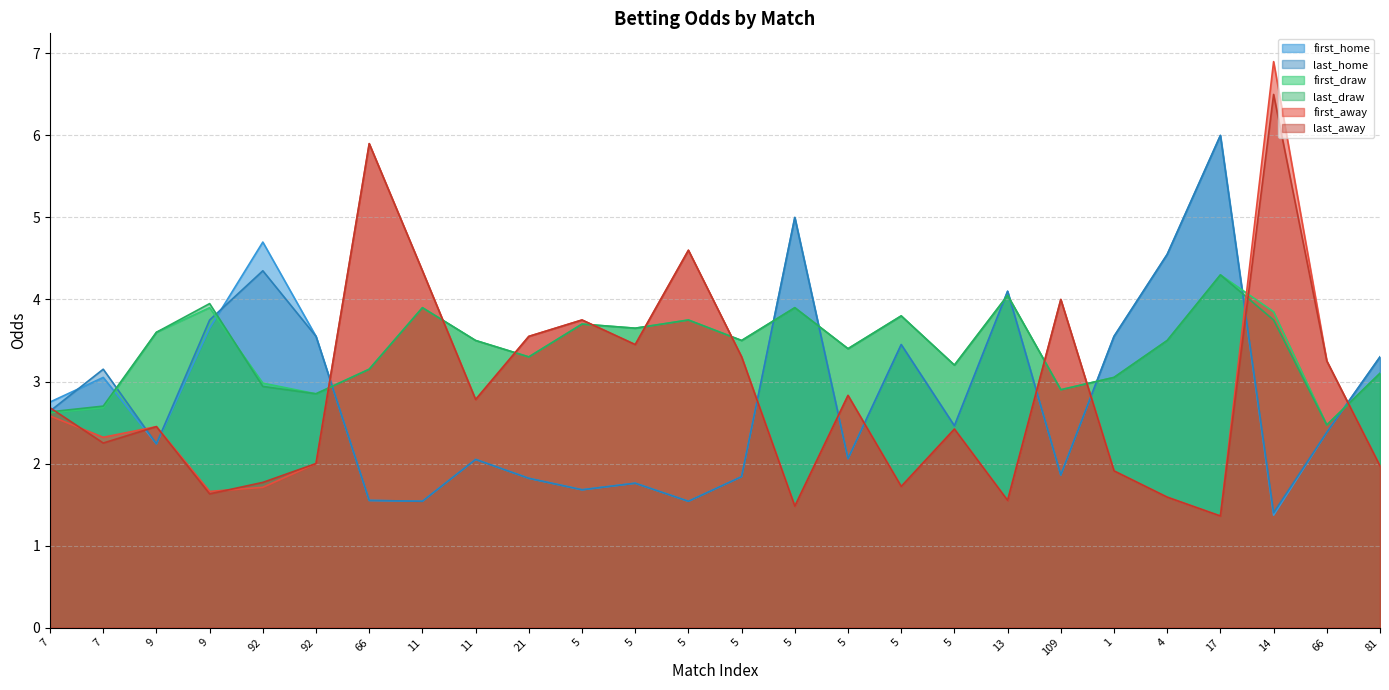

How many data points in first_away are above 2?

16